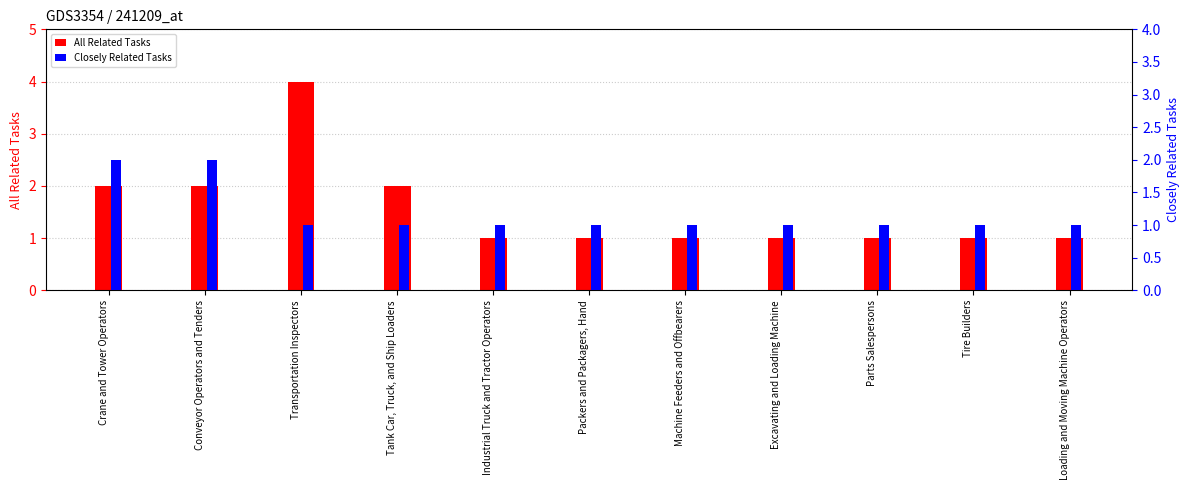

Count the All Related Tasks values in the range 1 to 2.

10